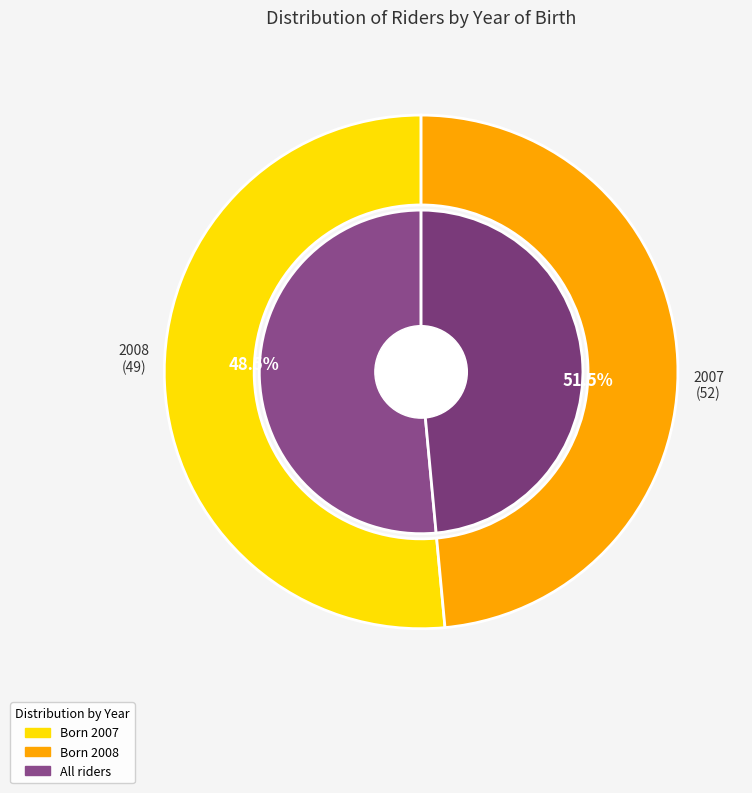

Does 2008 account for over 50% of the chart?

No